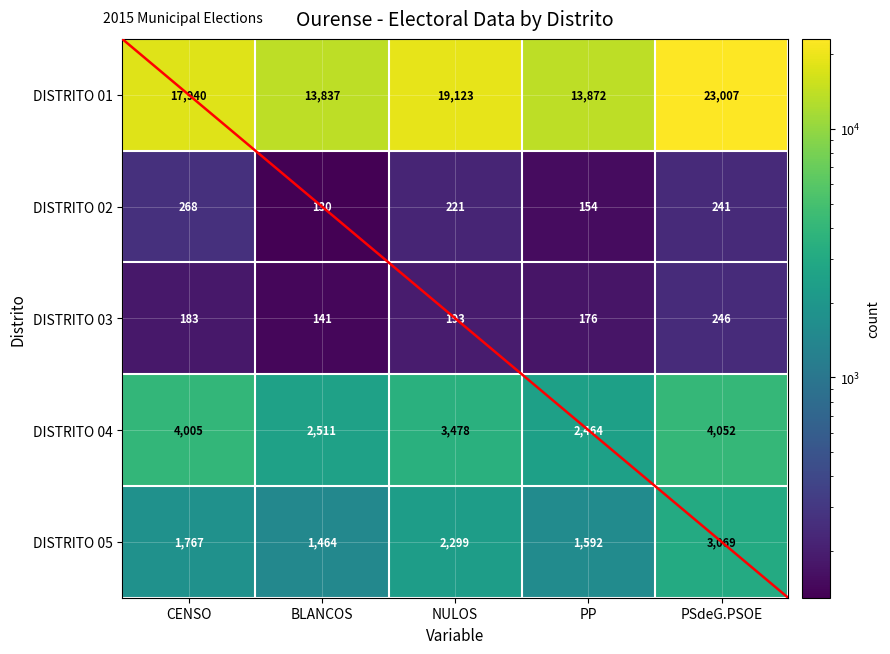

Is it true that DISTRITO 05 equals 783 at CENSO?

False